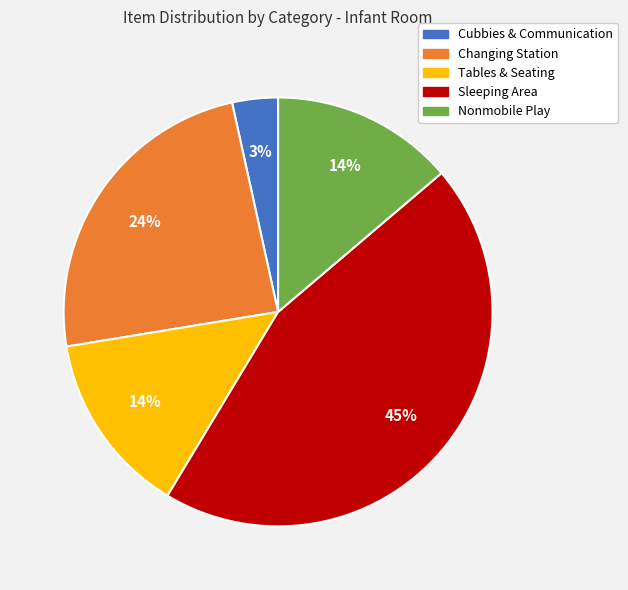

Is there any slice that represents more than half of the pie?

No